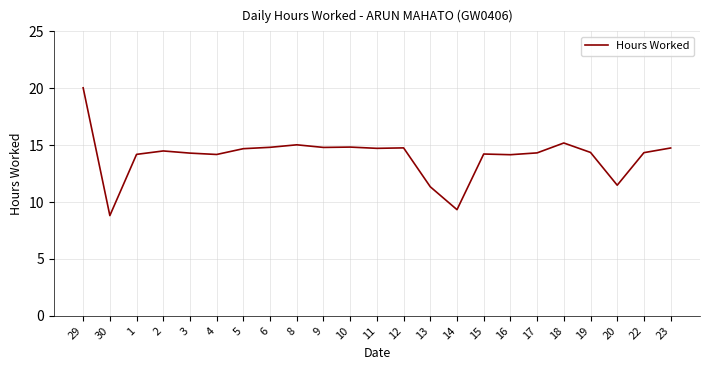

The value at 20 is 11.5. True or false?

True